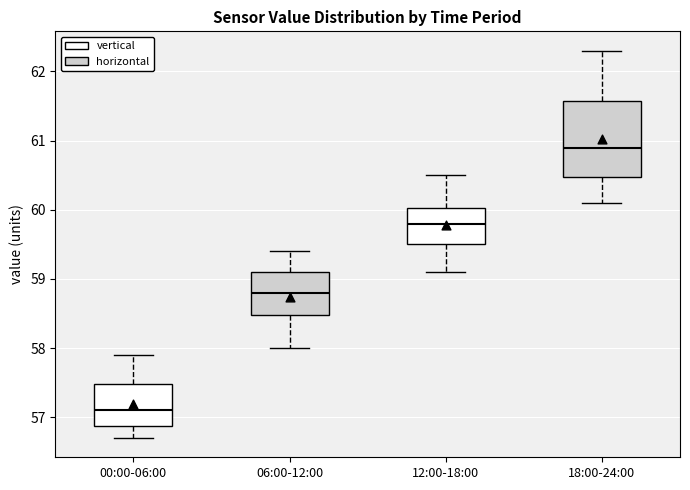

Where is the lower edge of the box for 18:00-24:00 on the y-axis? The values are not printed on the chart, so give them approximately, as read against the axis.

60.5